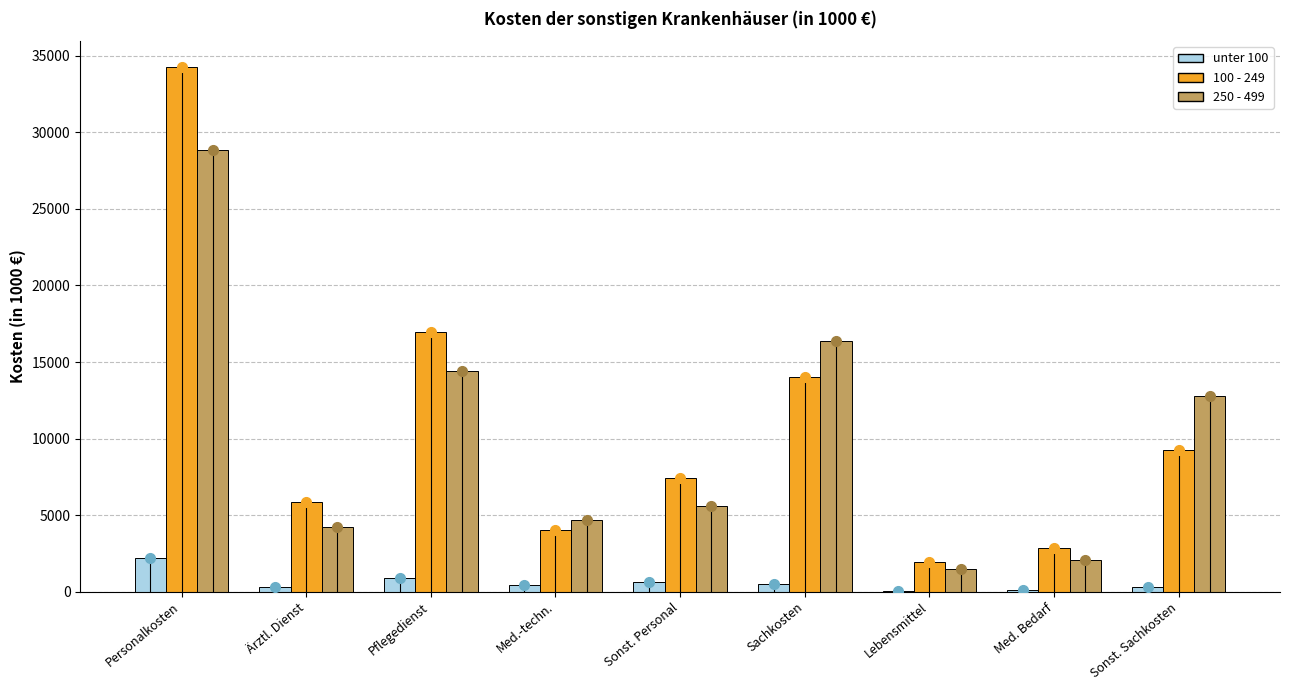

Which series has the largest total across all categories?

100 - 249